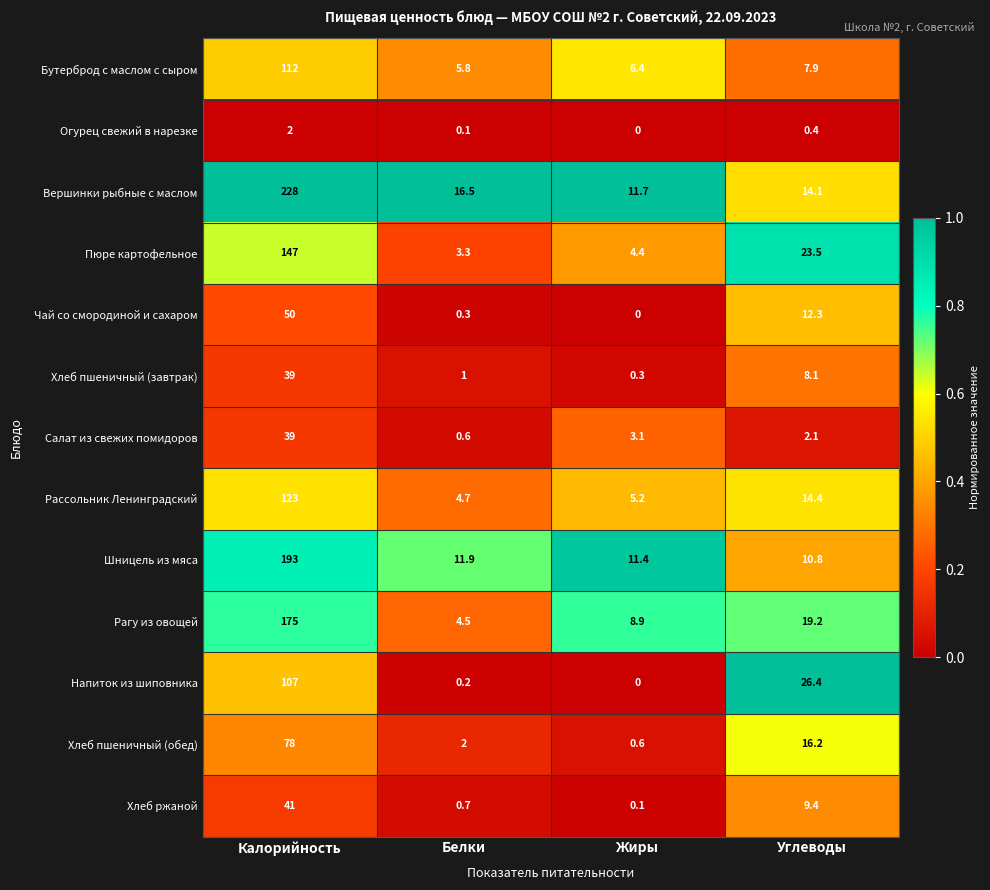

Which label corresponds to the largest value in the chart?

Калорийность